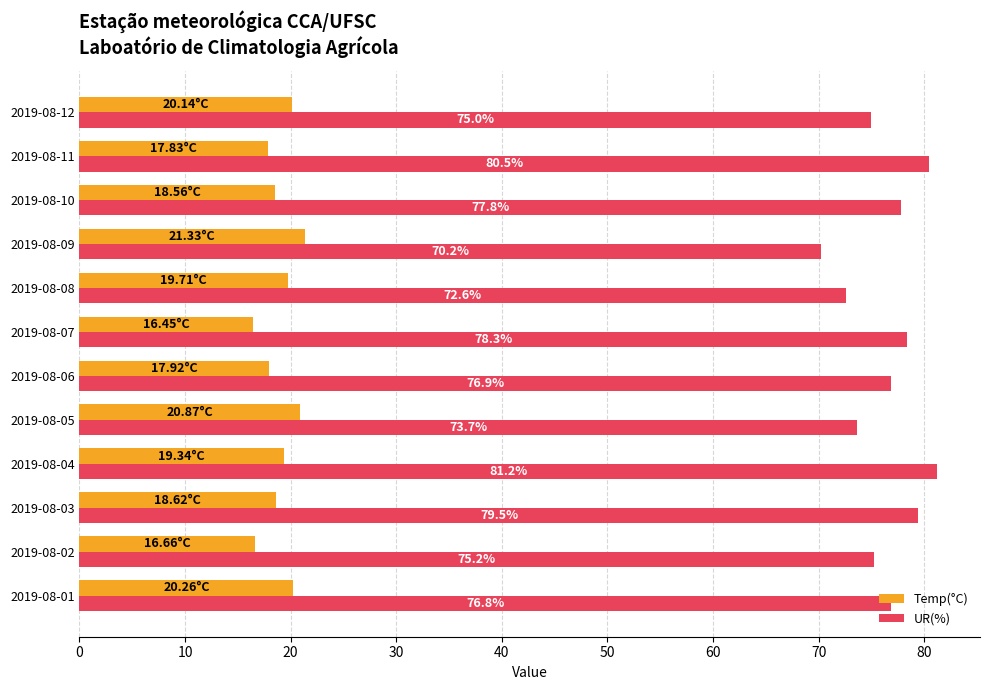

At which label is UR(%) closest to 75?

2019-08-12